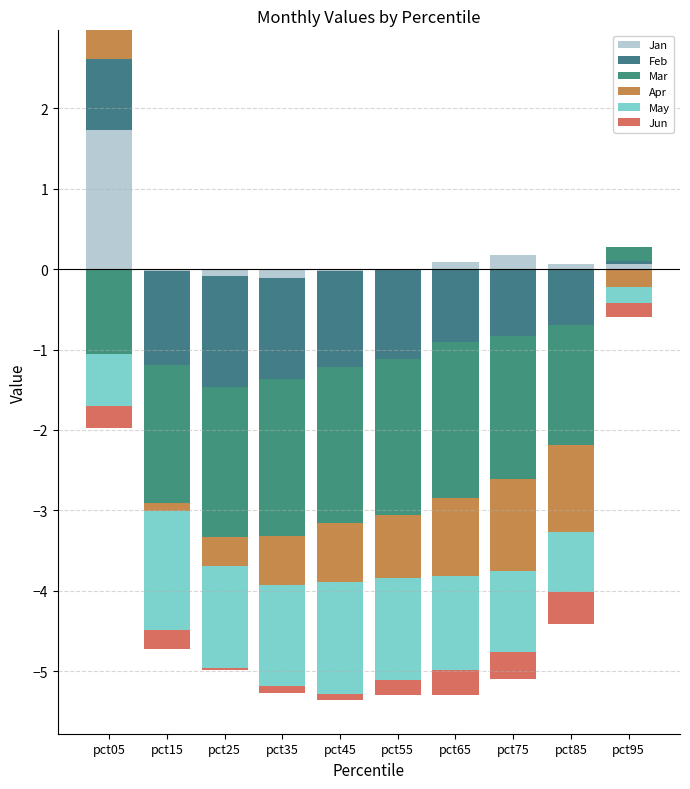

True or false: Feb has a value of -0.6 at pct45.

False